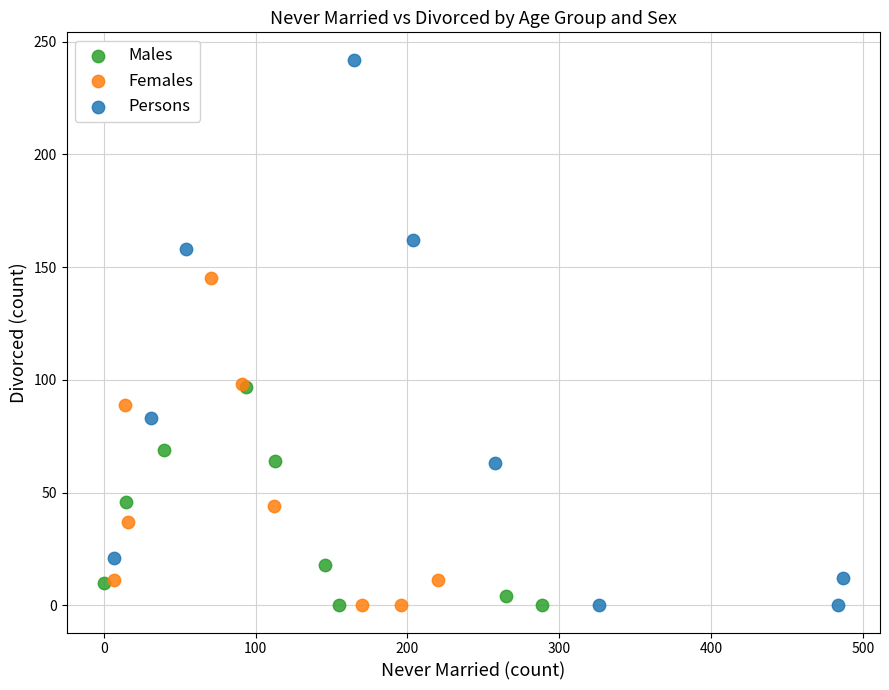

Which series has the largest Y range (max minus min)?

Persons